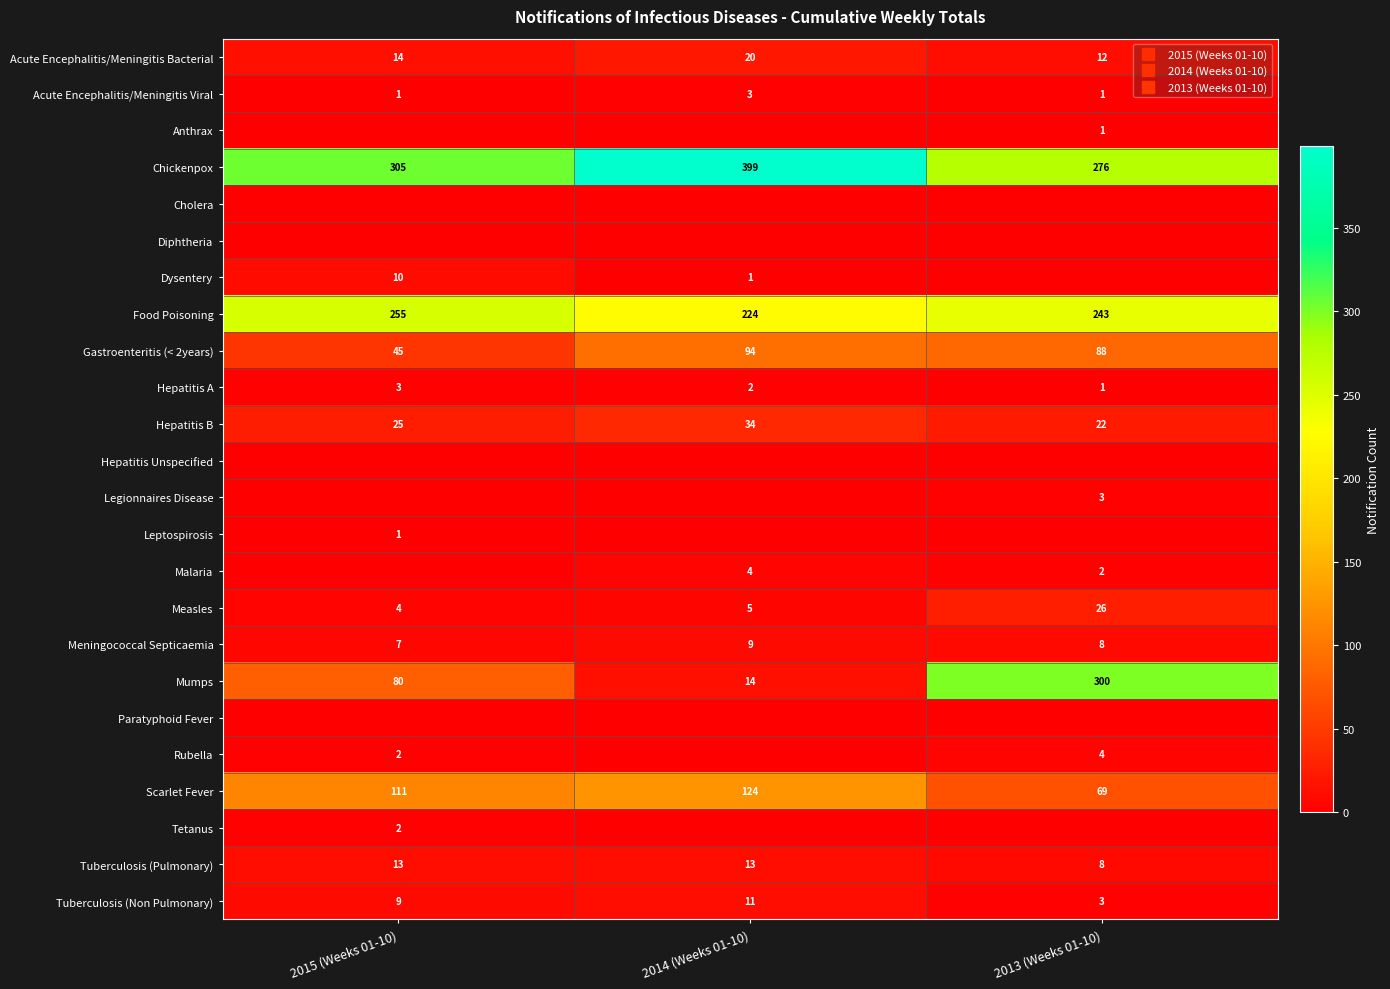

Which has a higher value, 2015 (Weeks 01-10) or 2013 (Weeks 01-10)?

2015 (Weeks 01-10)